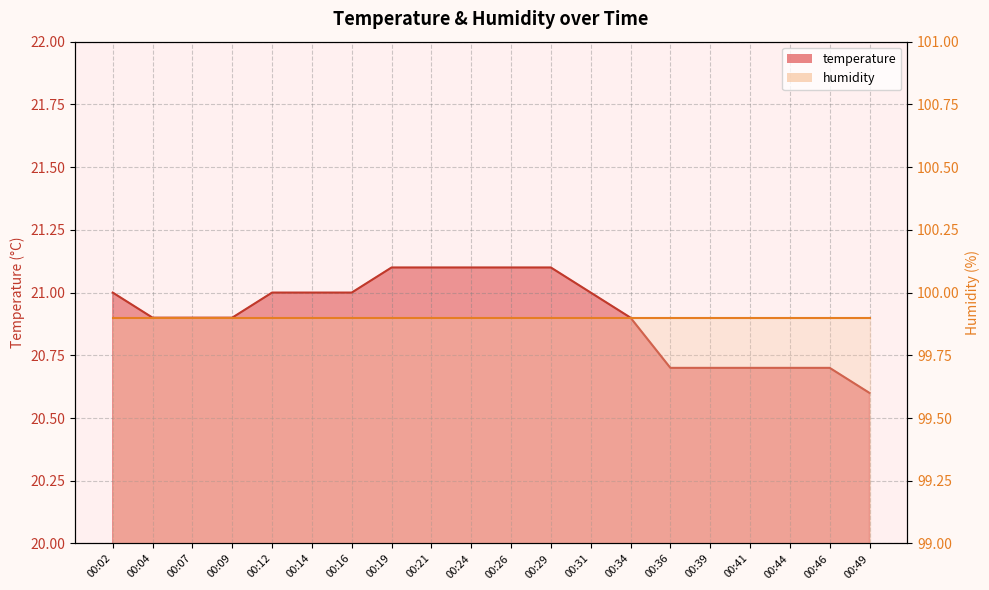

Which has a higher value, 00:21 or 00:46?

00:21